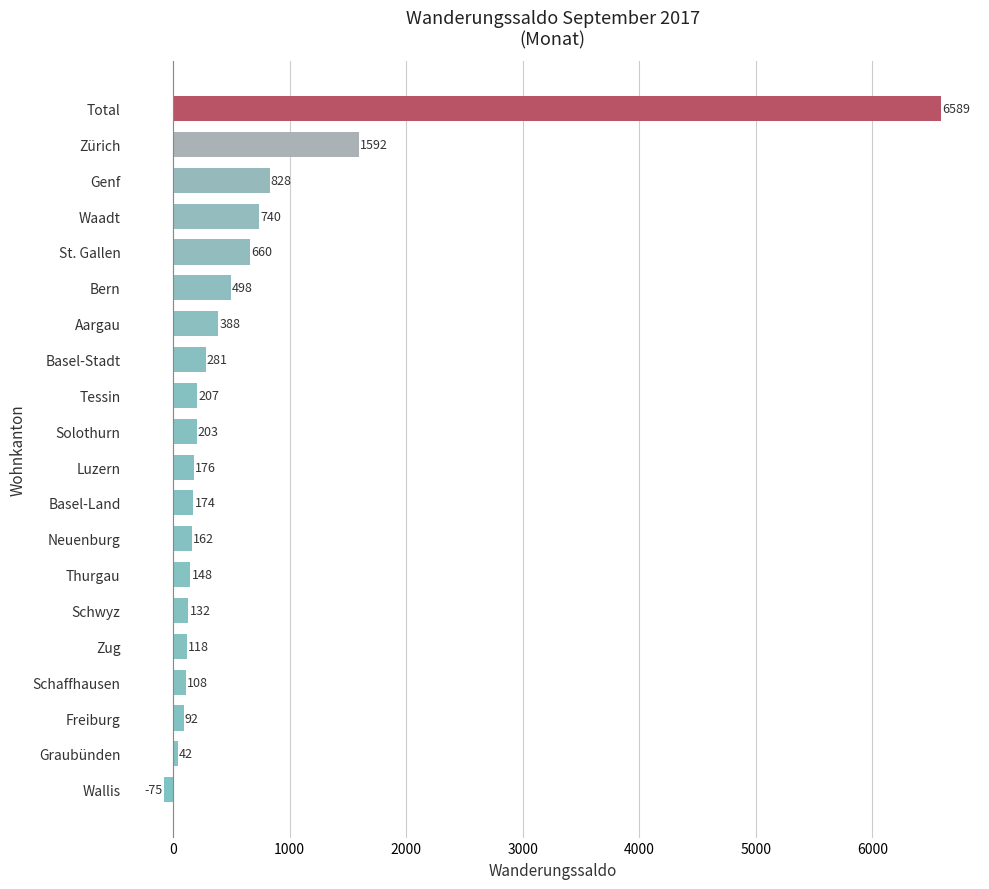

Are the bars grouped side by side (vs. stacked)?

No